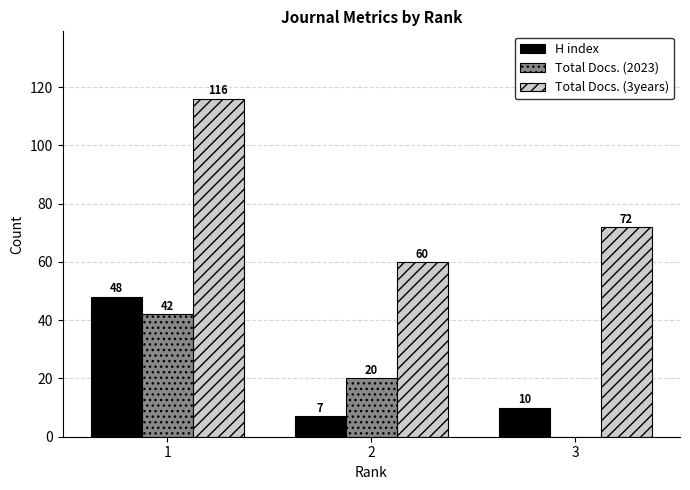

Is the value of Total Docs. (3years) at 2 greater than the value of Total Docs. (2023) at 3?

Yes